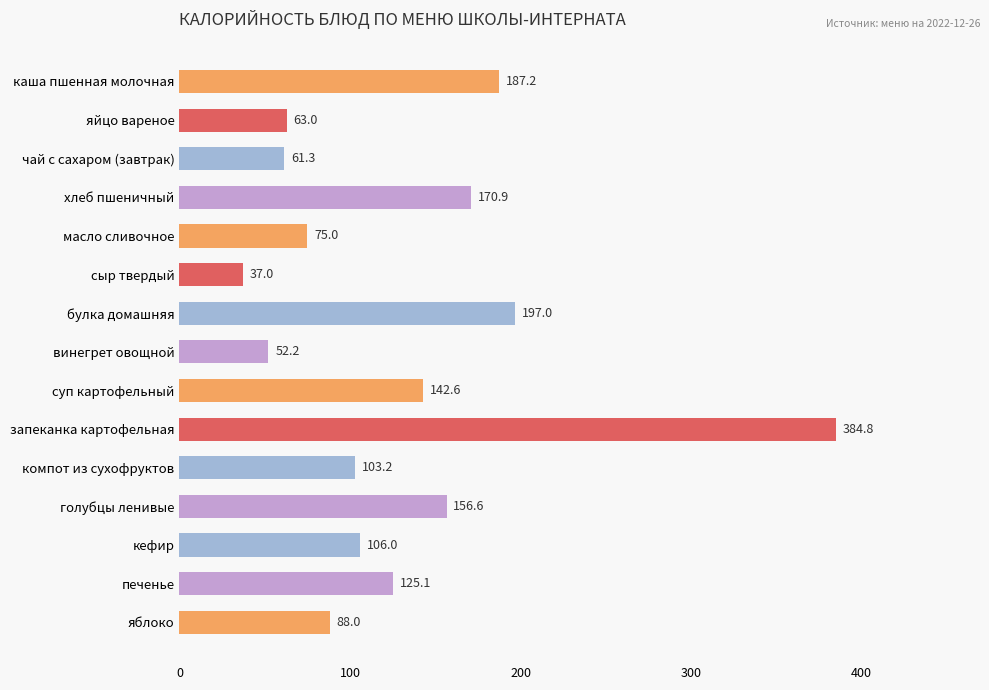

What is the value of the 6th bar from the top?

37.0